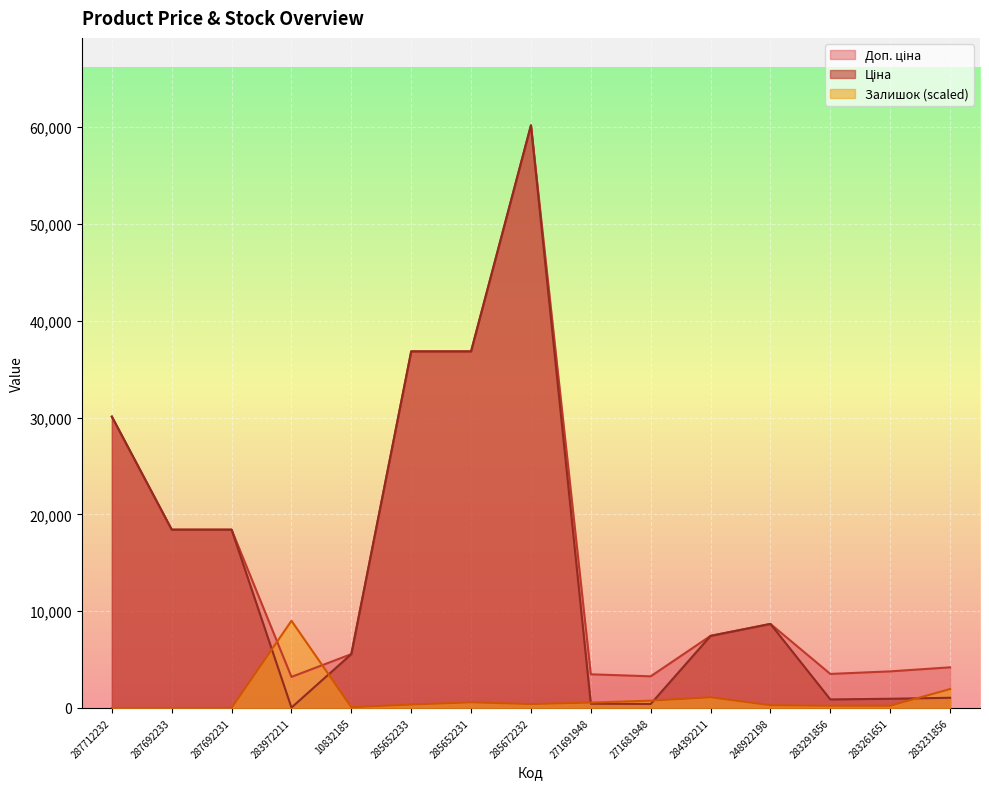

Rank the series by their maximum value, from highest to lowest.

Ціна, Доп. ціна, Залишок